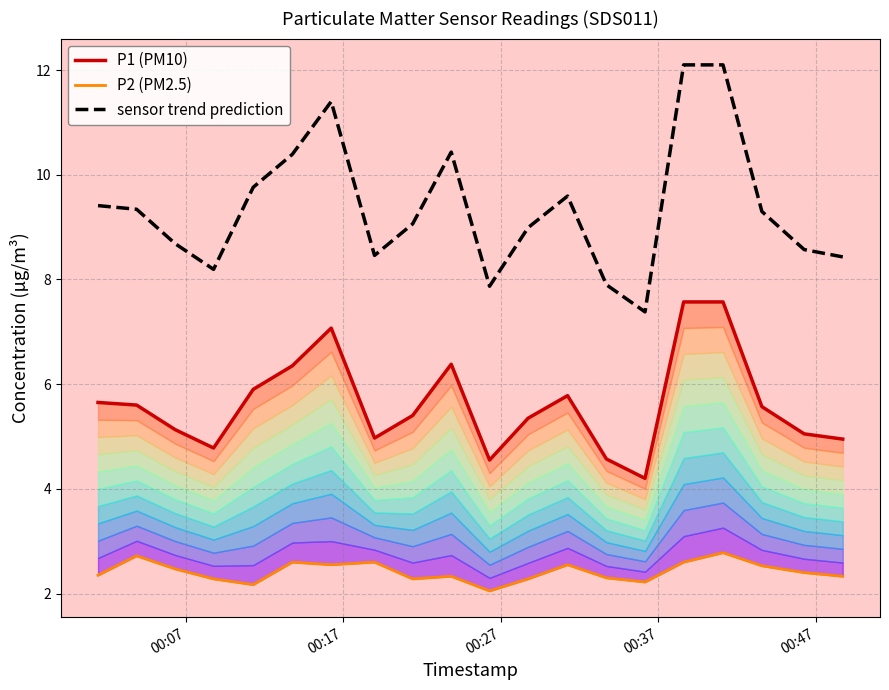

Is it true that P2 (PM2.5) equals 3.6 at 00:27?

False